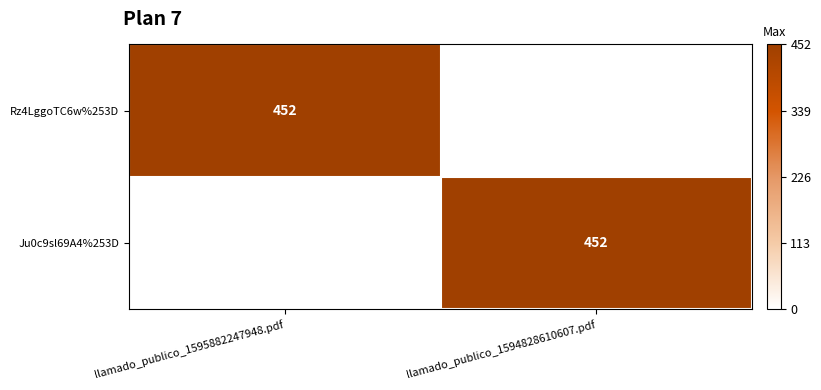

True or false: Rz4LggoTC6w%253D has a value of 245 at llamado_publico_1595882247948.pdf.

False